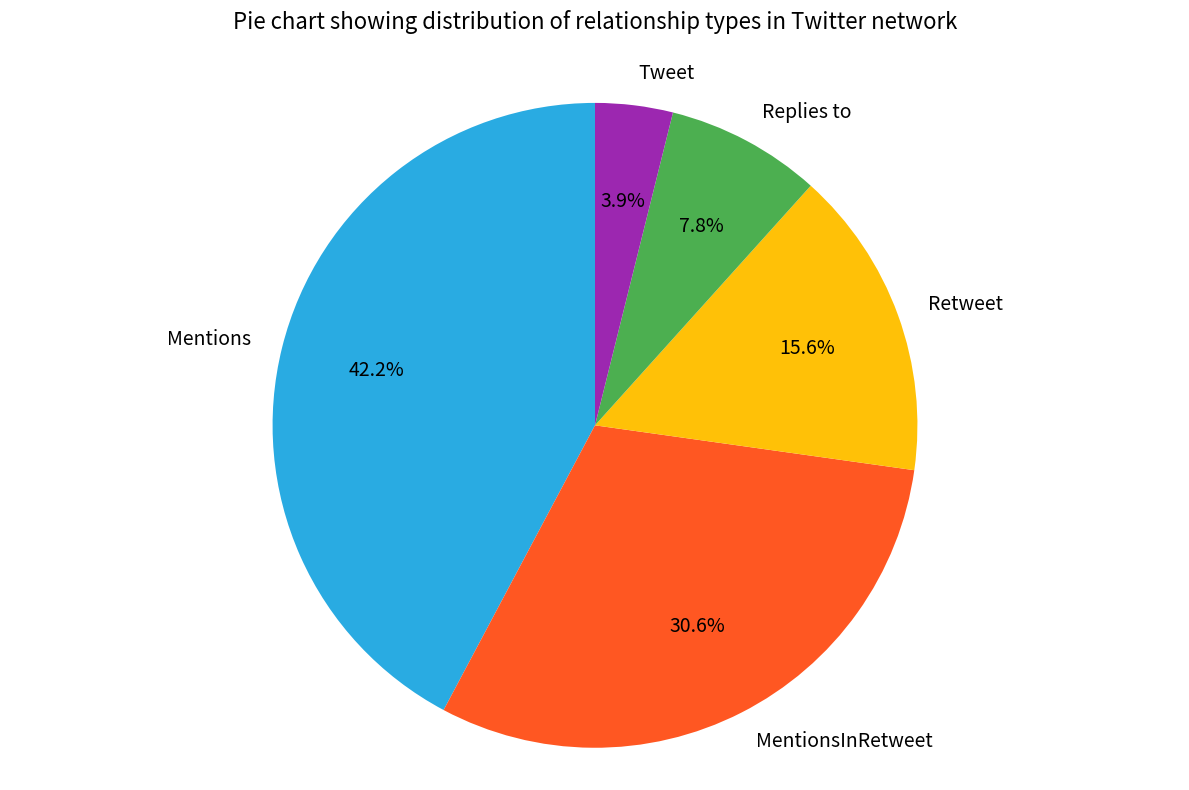

Which category has the smallest portion of the pie?

Tweet